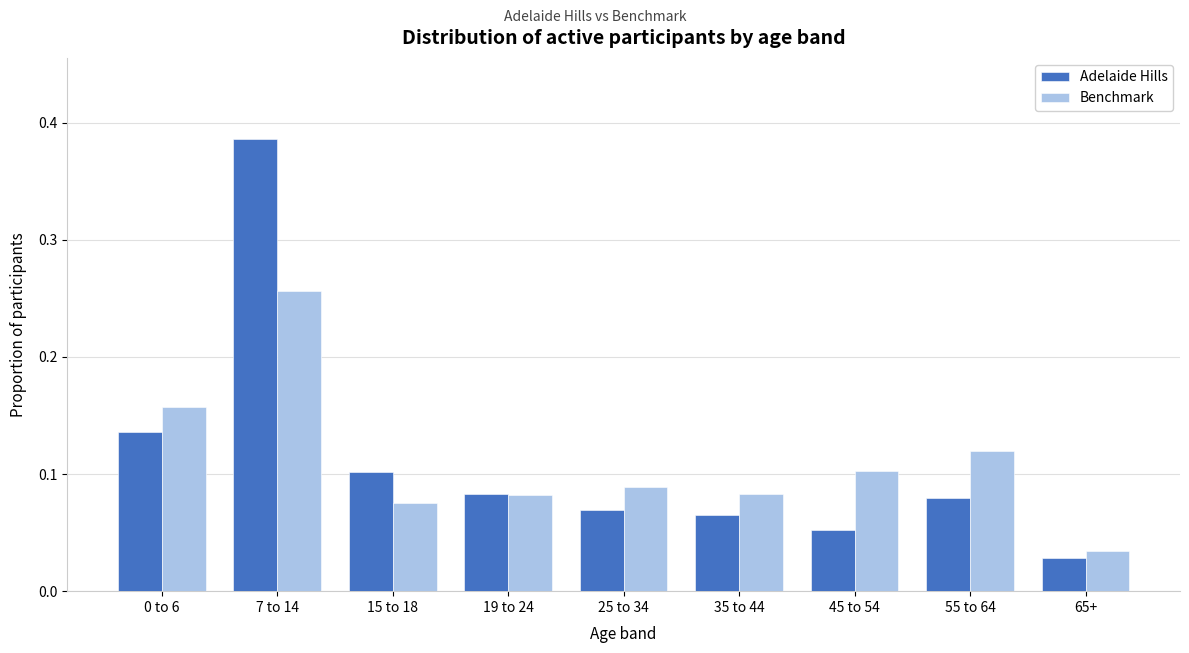

Where is Benchmark nearest to the value 0?

65+